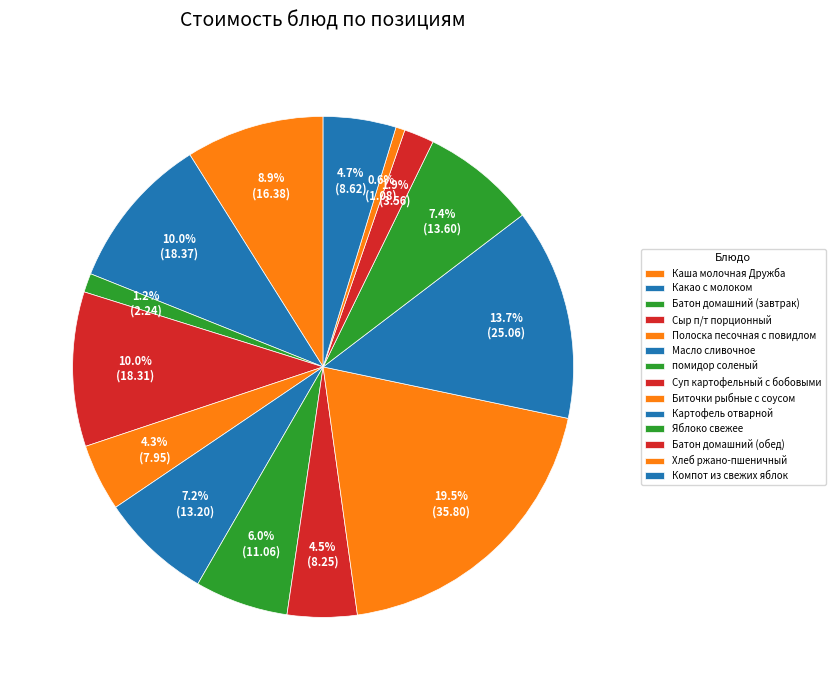

Does any single category account for the majority?

No